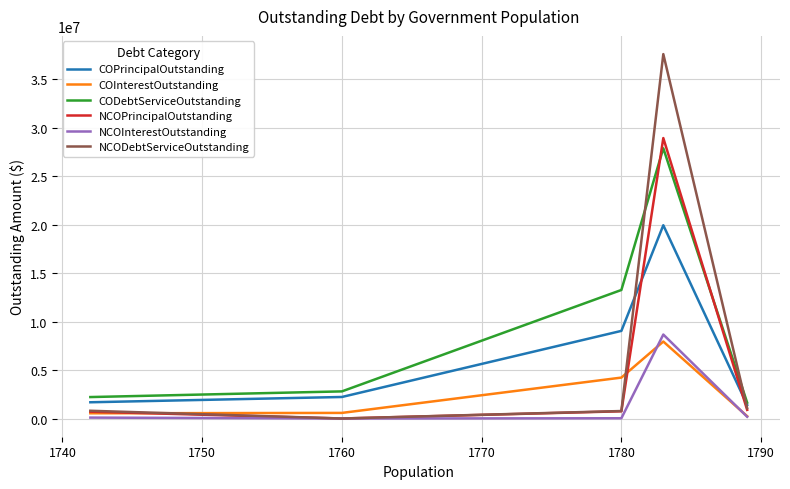

What is the difference between the maximum and minimum values in the NCOPrincipalOutstanding series?

28934000.0